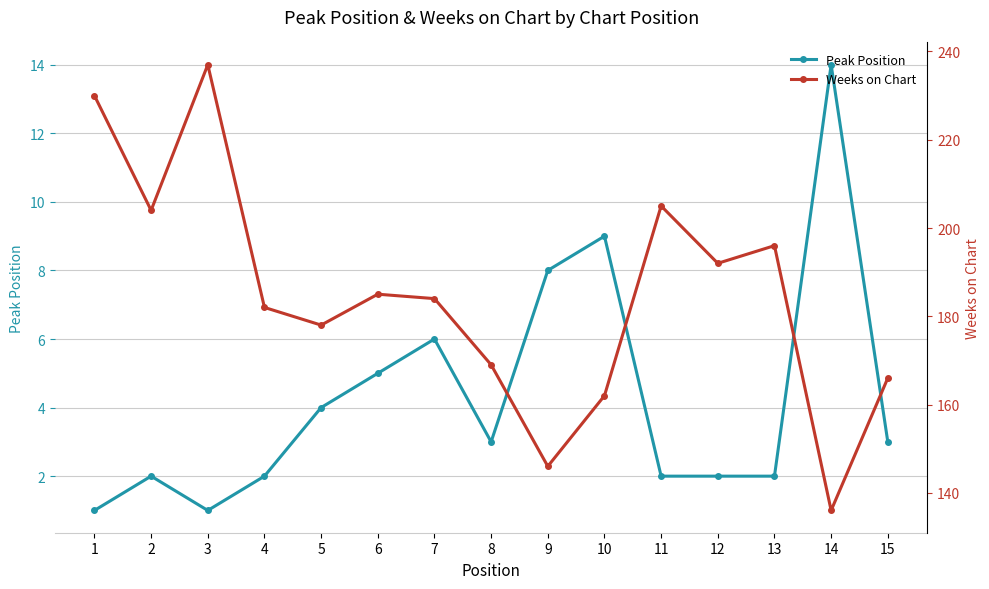

How many lines are shown in the chart?

2